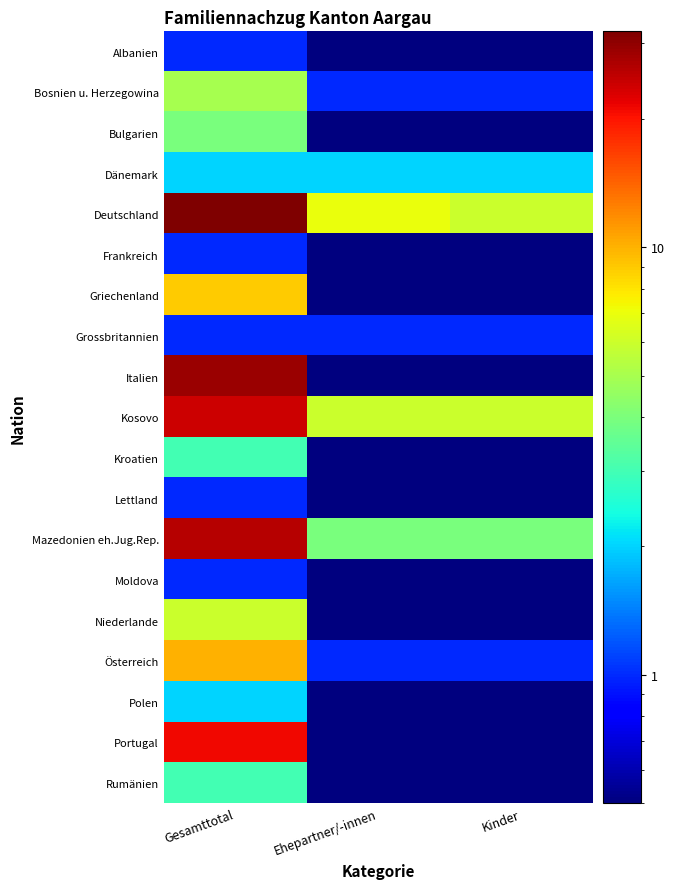

What is the greatest value displayed?

32.0